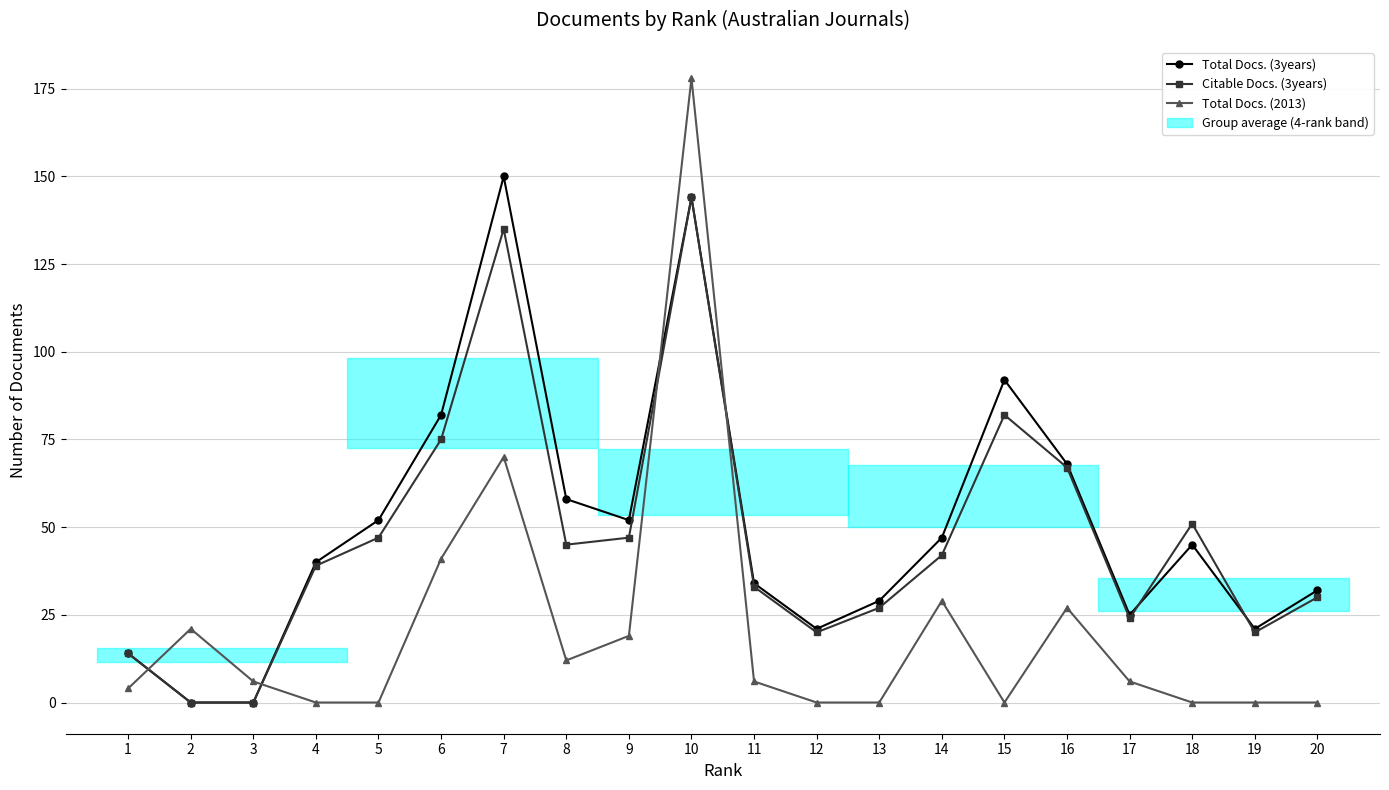

What is the spread (max minus min) of values at 4?

40